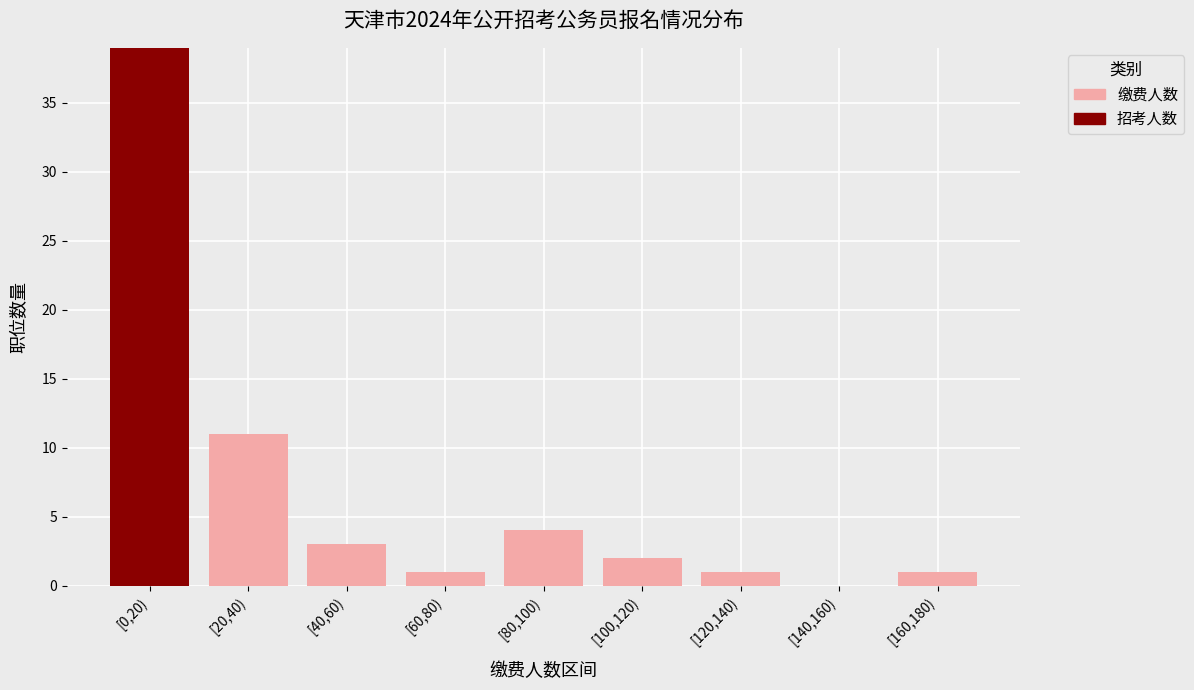

At which category is the sum across all series the highest?

[0,20)